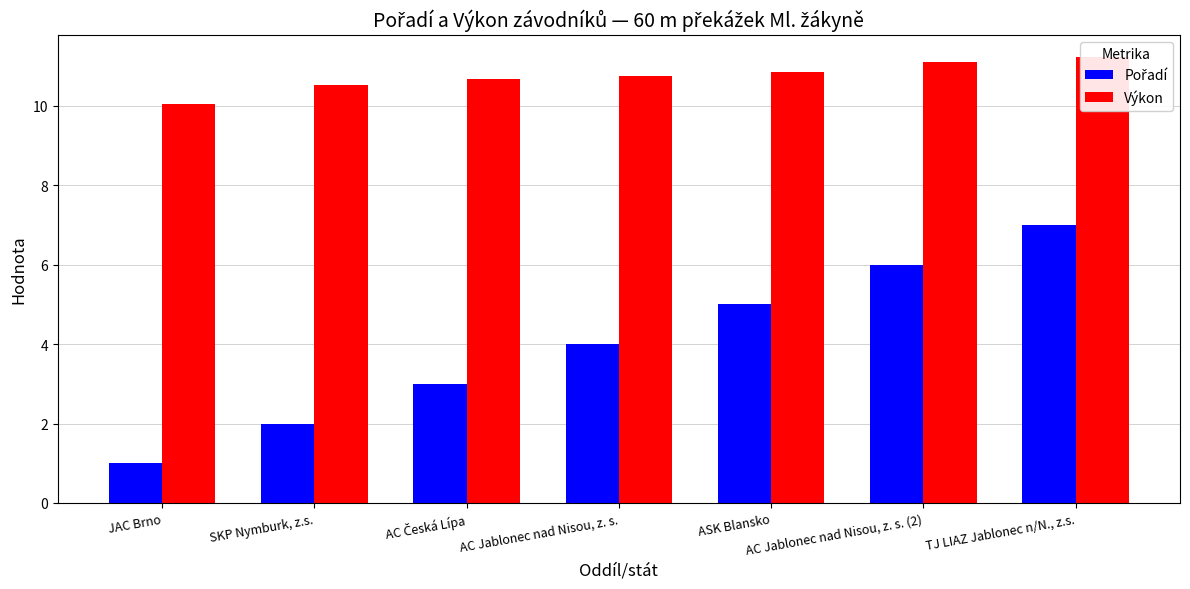

Are the bars horizontal?

No